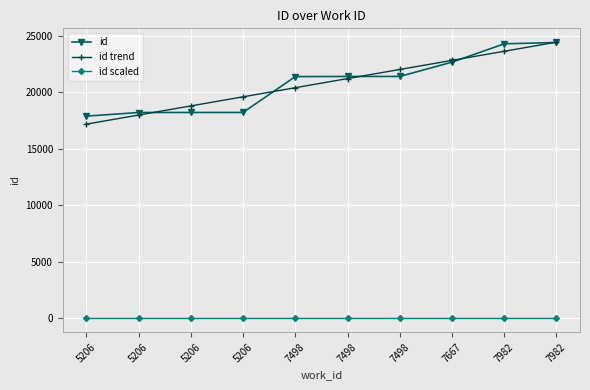

At which category does the chart reach its minimum across all series?

5206